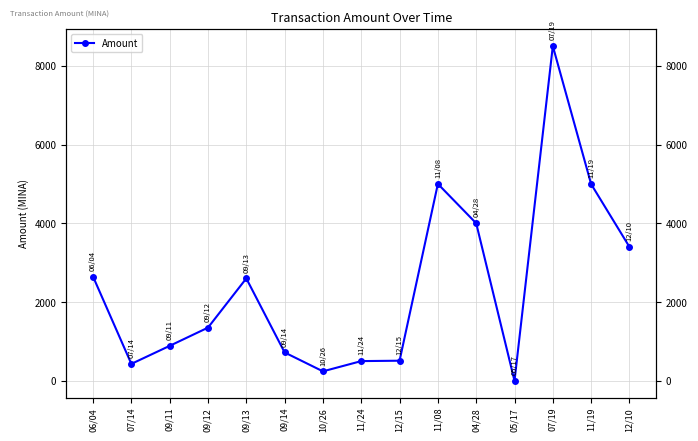

What is the average value?

2385.1